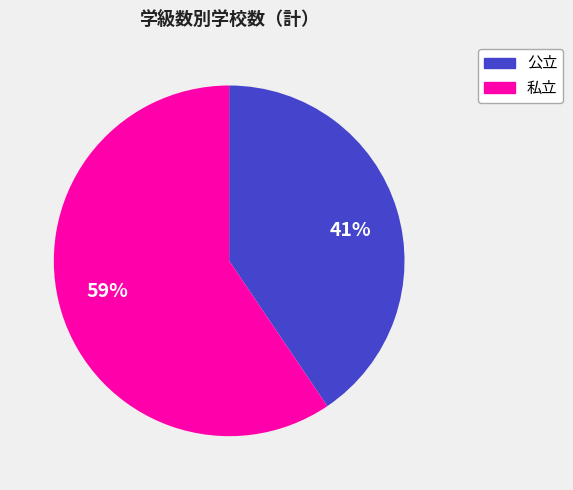

How many slices are in this pie chart?

2